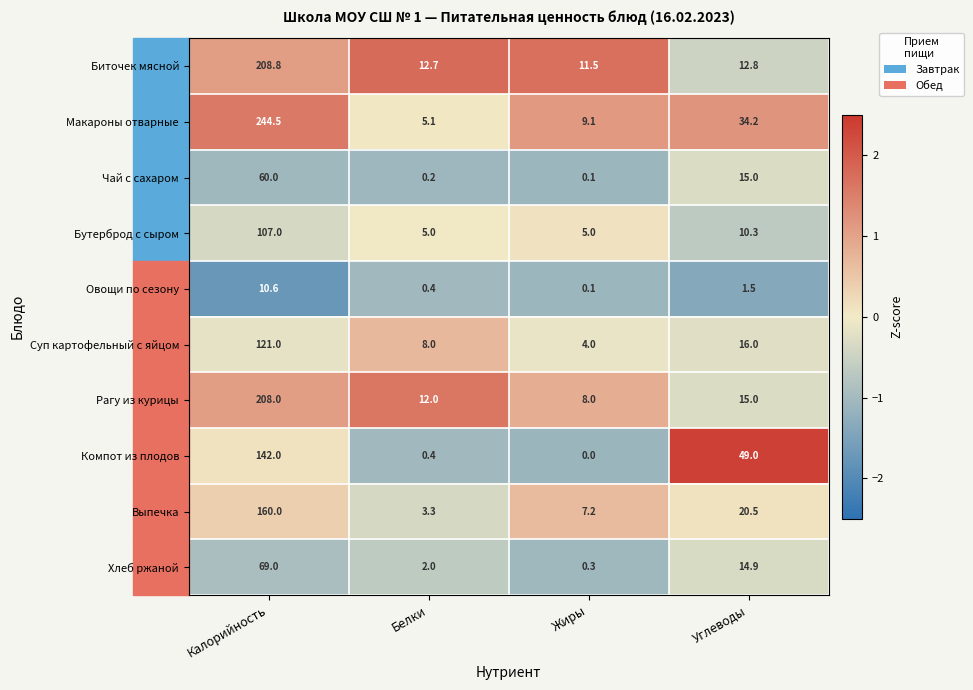

How many series are shown in this chart?

10